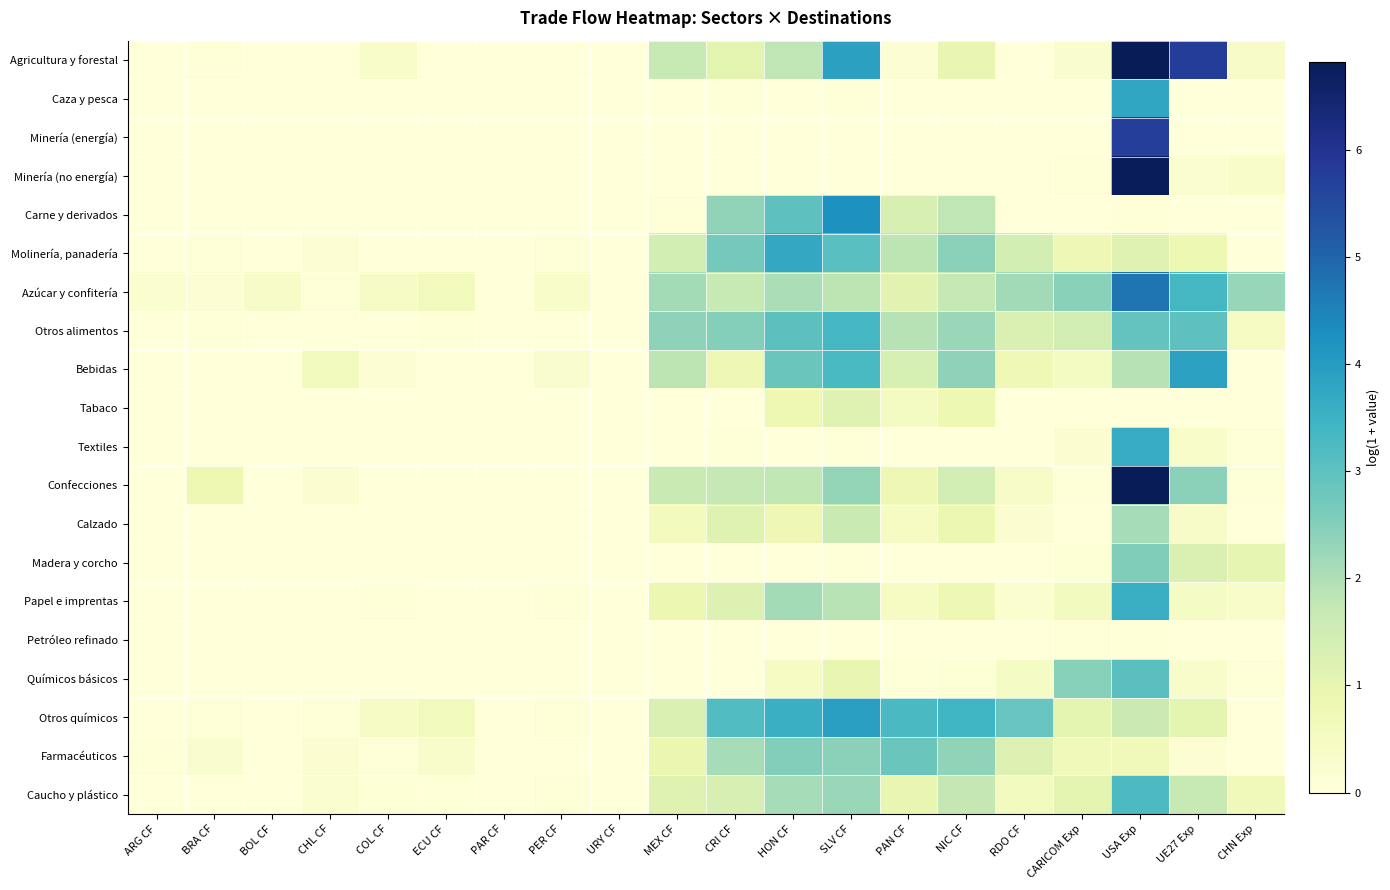

Reading left to right, transcribe all the data shown in this chart.

Agricultura y forestal: ARG CF=0.0	BRA CF=0.1	BOL CF=0.0	CHL CF=0.0	COL CF=0.3	ECU CF=0.0	PAR CF=0.0	PER CF=0.0	URY CF=0.0	MEX CF=1.7	CRI CF=1.1	HON CF=1.8	SLV CF=3.9	PAN CF=0.1	NIC CF=1.0	RDO CF=0.0	CARICOM Exp=0.3	USA Exp=6.8	UE27 Exp=5.8	CHN Exp=0.4
Caza y pesca: ARG CF=0.0	BRA CF=0.0	BOL CF=0.0	CHL CF=0.0	COL CF=0.0	ECU CF=0.0	PAR CF=0.0	PER CF=0.0	URY CF=0.0	MEX CF=0.0	CRI CF=0.0	HON CF=0.0	SLV CF=0.0	PAN CF=0.0	NIC CF=0.0	RDO CF=0.0	CARICOM Exp=0.0	USA Exp=3.8	UE27 Exp=0.0	CHN Exp=0.0
Minería (energía): ARG CF=0.0	BRA CF=0.0	BOL CF=0.0	CHL CF=0.0	COL CF=0.0	ECU CF=0.0	PAR CF=0.0	PER CF=0.0	URY CF=0.0	MEX CF=0.0	CRI CF=0.0	HON CF=0.0	SLV CF=0.0	PAN CF=0.0	NIC CF=0.0	RDO CF=0.0	CARICOM Exp=0.0	USA Exp=5.7	UE27 Exp=0.0	CHN Exp=0.0
Minería (no energía): ARG CF=0.0	BRA CF=0.0	BOL CF=0.0	CHL CF=0.0	COL CF=0.0	ECU CF=0.0	PAR CF=0.0	PER CF=0.0	URY CF=0.0	MEX CF=0.0	CRI CF=0.0	HON CF=0.0	SLV CF=0.0	PAN CF=0.0	NIC CF=0.0	RDO CF=0.0	CARICOM Exp=0.1	USA Exp=6.8	UE27 Exp=0.2	CHN Exp=0.3
Carne y derivados: ARG CF=0.0	BRA CF=0.0	BOL CF=0.0	CHL CF=0.0	COL CF=0.0	ECU CF=0.0	PAR CF=0.0	PER CF=0.0	URY CF=0.0	MEX CF=0.1	CRI CF=2.4	HON CF=3.0	SLV CF=4.3	PAN CF=1.4	NIC CF=1.8	RDO CF=0.0	CARICOM Exp=0.0	USA Exp=0.0	UE27 Exp=0.0	CHN Exp=0.0
Molinería, panadería: ARG CF=0.0	BRA CF=0.1	BOL CF=0.0	CHL CF=0.2	COL CF=0.0	ECU CF=0.0	PAR CF=0.0	PER CF=0.1	URY CF=0.0	MEX CF=1.4	CRI CF=2.7	HON CF=3.7	SLV CF=3.1	PAN CF=1.8	NIC CF=2.4	RDO CF=1.4	CARICOM Exp=0.8	USA Exp=1.2	UE27 Exp=0.8	CHN Exp=0.0
Azúcar y confitería: ARG CF=0.2	BRA CF=0.1	BOL CF=0.4	CHL CF=0.1	COL CF=0.4	ECU CF=0.6	PAR CF=0.0	PER CF=0.3	URY CF=0.0	MEX CF=2.1	CRI CF=1.7	HON CF=2.0	SLV CF=1.8	PAN CF=1.1	NIC CF=1.7	RDO CF=2.1	CARICOM Exp=2.4	USA Exp=4.7	UE27 Exp=3.4	CHN Exp=2.3
Otros alimentos: ARG CF=0.0	BRA CF=0.0	BOL CF=0.0	CHL CF=0.0	COL CF=0.0	ECU CF=0.1	PAR CF=0.0	PER CF=0.0	URY CF=0.0	MEX CF=2.4	CRI CF=2.5	HON CF=3.0	SLV CF=3.3	PAN CF=1.9	NIC CF=2.3	RDO CF=1.3	CARICOM Exp=1.5	USA Exp=2.9	UE27 Exp=3.0	CHN Exp=0.5
Bebidas: ARG CF=0.0	BRA CF=0.0	BOL CF=0.0	CHL CF=0.6	COL CF=0.1	ECU CF=0.0	PAR CF=0.0	PER CF=0.3	URY CF=0.0	MEX CF=1.8	CRI CF=0.8	HON CF=2.9	SLV CF=3.3	PAN CF=1.4	NIC CF=2.4	RDO CF=0.7	CARICOM Exp=0.5	USA Exp=1.9	UE27 Exp=3.9	CHN Exp=0.0
Tabaco: ARG CF=0.0	BRA CF=0.0	BOL CF=0.0	CHL CF=0.0	COL CF=0.0	ECU CF=0.0	PAR CF=0.0	PER CF=0.0	URY CF=0.0	MEX CF=0.0	CRI CF=0.0	HON CF=0.8	SLV CF=1.2	PAN CF=0.5	NIC CF=0.8	RDO CF=0.0	CARICOM Exp=0.0	USA Exp=0.0	UE27 Exp=0.0	CHN Exp=0.0
Textiles: ARG CF=0.0	BRA CF=0.0	BOL CF=0.0	CHL CF=0.0	COL CF=0.0	ECU CF=0.0	PAR CF=0.0	PER CF=0.0	URY CF=0.0	MEX CF=0.0	CRI CF=0.0	HON CF=0.0	SLV CF=0.0	PAN CF=0.0	NIC CF=0.0	RDO CF=0.0	CARICOM Exp=0.2	USA Exp=3.6	UE27 Exp=0.3	CHN Exp=0.1
Confecciones: ARG CF=0.0	BRA CF=0.8	BOL CF=0.0	CHL CF=0.2	COL CF=0.0	ECU CF=0.0	PAR CF=0.0	PER CF=0.0	URY CF=0.0	MEX CF=1.6	CRI CF=1.7	HON CF=1.8	SLV CF=2.3	PAN CF=0.8	NIC CF=1.5	RDO CF=0.4	CARICOM Exp=0.1	USA Exp=6.8	UE27 Exp=2.4	CHN Exp=0.1
Calzado: ARG CF=0.0	BRA CF=0.0	BOL CF=0.0	CHL CF=0.0	COL CF=0.0	ECU CF=0.0	PAR CF=0.0	PER CF=0.0	URY CF=0.0	MEX CF=0.6	CRI CF=1.2	HON CF=0.8	SLV CF=1.6	PAN CF=0.5	NIC CF=0.9	RDO CF=0.2	CARICOM Exp=0.0	USA Exp=2.1	UE27 Exp=0.4	CHN Exp=0.0
Madera y corcho: ARG CF=0.0	BRA CF=0.0	BOL CF=0.0	CHL CF=0.0	COL CF=0.0	ECU CF=0.0	PAR CF=0.0	PER CF=0.0	URY CF=0.0	MEX CF=0.0	CRI CF=0.0	HON CF=0.0	SLV CF=0.0	PAN CF=0.0	NIC CF=0.0	RDO CF=0.0	CARICOM Exp=0.1	USA Exp=2.6	UE27 Exp=1.3	CHN Exp=1.0
Papel e imprentas: ARG CF=0.0	BRA CF=0.0	BOL CF=0.0	CHL CF=0.0	COL CF=0.0	ECU CF=0.0	PAR CF=0.0	PER CF=0.0	URY CF=0.0	MEX CF=0.9	CRI CF=1.2	HON CF=2.1	SLV CF=1.9	PAN CF=0.5	NIC CF=0.8	RDO CF=0.2	CARICOM Exp=0.6	USA Exp=3.6	UE27 Exp=0.4	CHN Exp=0.3
Petróleo refinado: ARG CF=0.0	BRA CF=0.0	BOL CF=0.0	CHL CF=0.0	COL CF=0.0	ECU CF=0.0	PAR CF=0.0	PER CF=0.0	URY CF=0.0	MEX CF=0.0	CRI CF=0.0	HON CF=0.0	SLV CF=0.0	PAN CF=0.0	NIC CF=0.0	RDO CF=0.0	CARICOM Exp=0.1	USA Exp=0.0	UE27 Exp=0.0	CHN Exp=0.0
Químicos básicos: ARG CF=0.0	BRA CF=0.0	BOL CF=0.0	CHL CF=0.0	COL CF=0.0	ECU CF=0.0	PAR CF=0.0	PER CF=0.0	URY CF=0.0	MEX CF=0.0	CRI CF=0.0	HON CF=0.5	SLV CF=0.9	PAN CF=0.0	NIC CF=0.1	RDO CF=0.4	CARICOM Exp=2.5	USA Exp=3.1	UE27 Exp=0.3	CHN Exp=0.1
Otros químicos: ARG CF=0.0	BRA CF=0.1	BOL CF=0.0	CHL CF=0.1	COL CF=0.4	ECU CF=0.6	PAR CF=0.0	PER CF=0.1	URY CF=0.0	MEX CF=1.3	CRI CF=3.2	HON CF=3.5	SLV CF=3.9	PAN CF=3.3	NIC CF=3.4	RDO CF=2.9	CARICOM Exp=1.1	USA Exp=1.6	UE27 Exp=1.1	CHN Exp=0.0
Farmacéuticos: ARG CF=0.0	BRA CF=0.3	BOL CF=0.0	CHL CF=0.2	COL CF=0.1	ECU CF=0.3	PAR CF=0.0	PER CF=0.0	URY CF=0.0	MEX CF=0.9	CRI CF=2.1	HON CF=2.5	SLV CF=2.4	PAN CF=2.8	NIC CF=2.4	RDO CF=1.2	CARICOM Exp=0.7	USA Exp=0.6	UE27 Exp=0.2	CHN Exp=0.0
Caucho y plástico: ARG CF=0.0	BRA CF=0.0	BOL CF=0.0	CHL CF=0.2	COL CF=0.1	ECU CF=0.0	PAR CF=0.0	PER CF=0.1	URY CF=0.0	MEX CF=1.2	CRI CF=1.3	HON CF=2.1	SLV CF=2.3	PAN CF=0.9	NIC CF=1.7	RDO CF=0.5	CARICOM Exp=1.1	USA Exp=3.2	UE27 Exp=1.7	CHN Exp=0.7